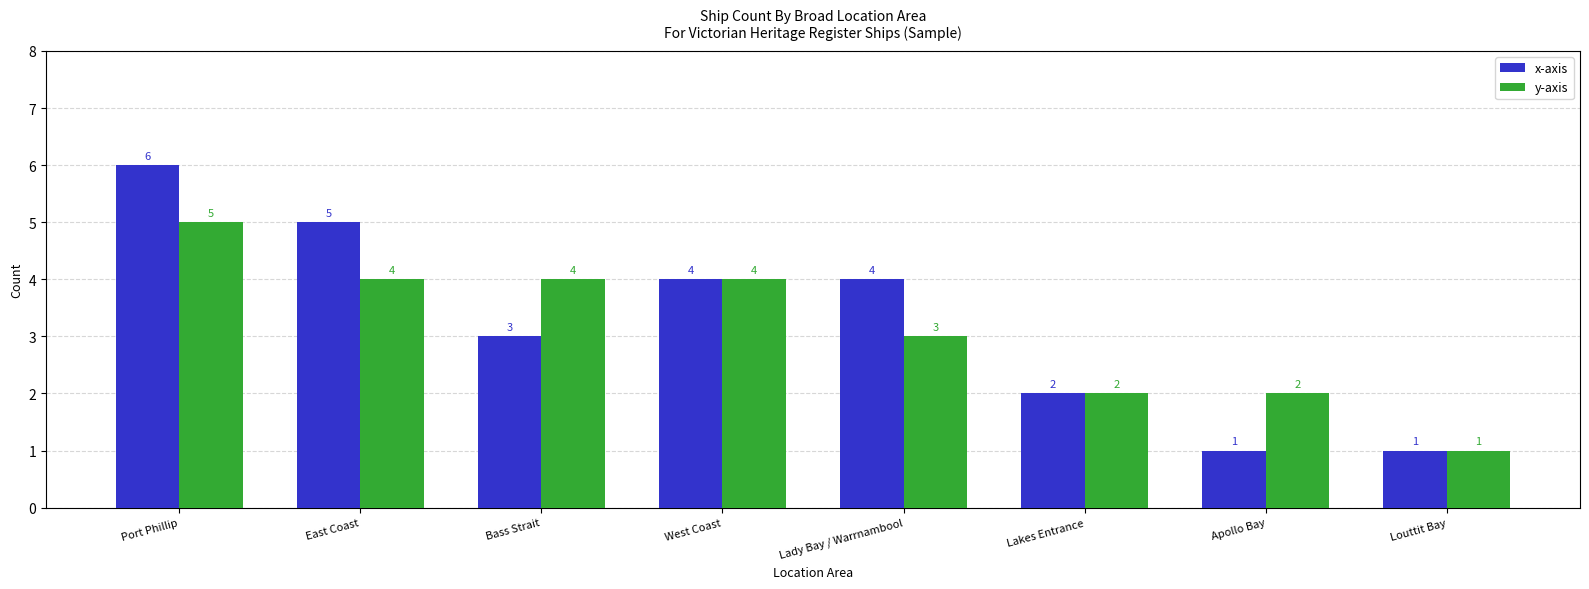

How many categories are shown in the chart?

8